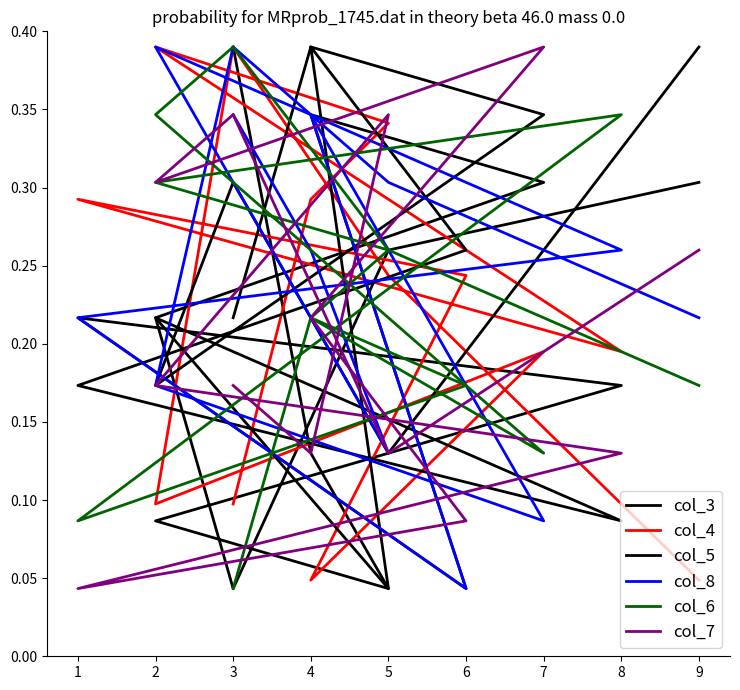

Reading left to right, list all the values displayed in this chart.

col_3: 0.3	0.3	0.0	0.2	0.3	0.3	0.0	0.2	0.2	0.1	0.0	0.1	0.4
col_4: 0.0	0.2	0.4	0.1	0.2	0.0	0.2	0.3	0.2	0.4	0.3	0.3	0.1
col_5: 0.4	0.1	0.3	0.2	0.3	0.4	0.3	0.2	0.1	0.2	0.0	0.4	0.2
col_8: 0.2	0.3	0.4	0.2	0.1	0.3	0.0	0.2	0.3	0.4	0.1	0.3	0.3
col_6: 0.2	0.3	0.4	0.3	0.1	0.2	0.2	0.1	0.3	0.3	0.3	0.2	0.0
col_7: 0.3	0.1	0.3	0.3	0.4	0.2	0.1	0.0	0.1	0.2	0.3	0.1	0.2